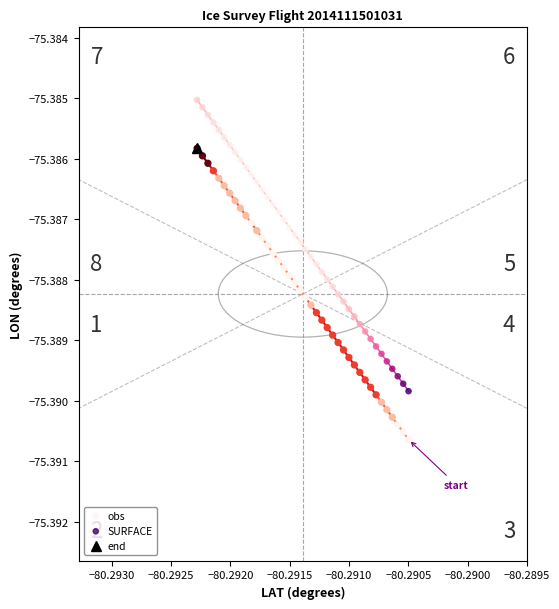

Which series reaches the minimum Y coordinate?

obs